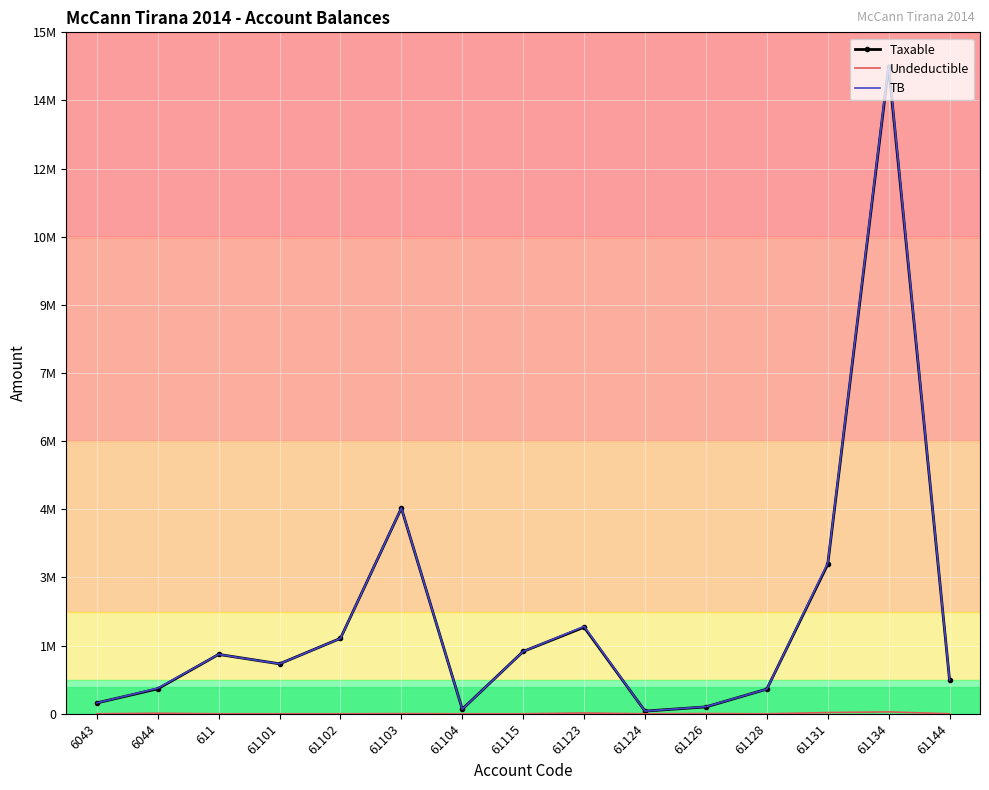

True or false: Undeductible and TB cross at least once.

False